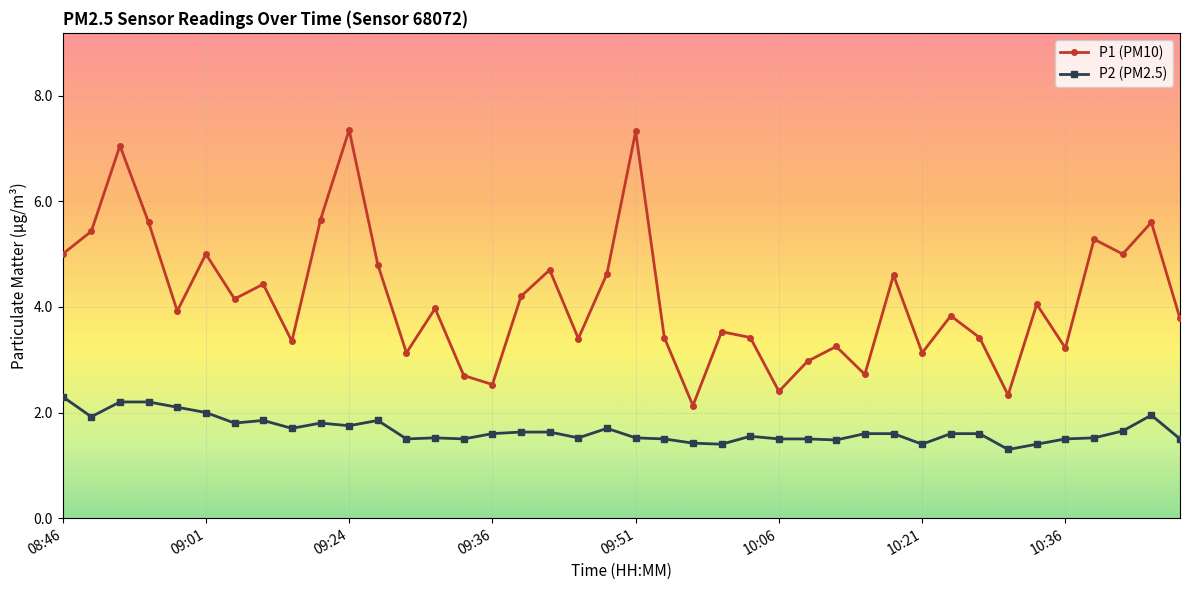

In P1 (PM10), how many points are higher than both neighbors (excluding endpoints)?

14